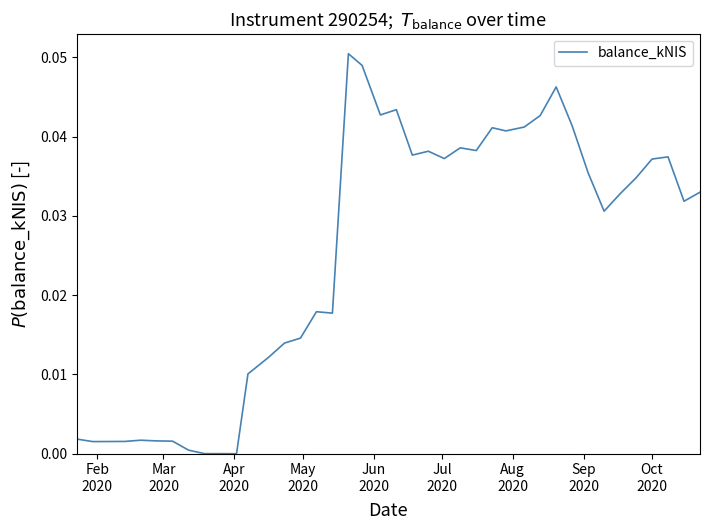

How many lines are shown in the chart?

1